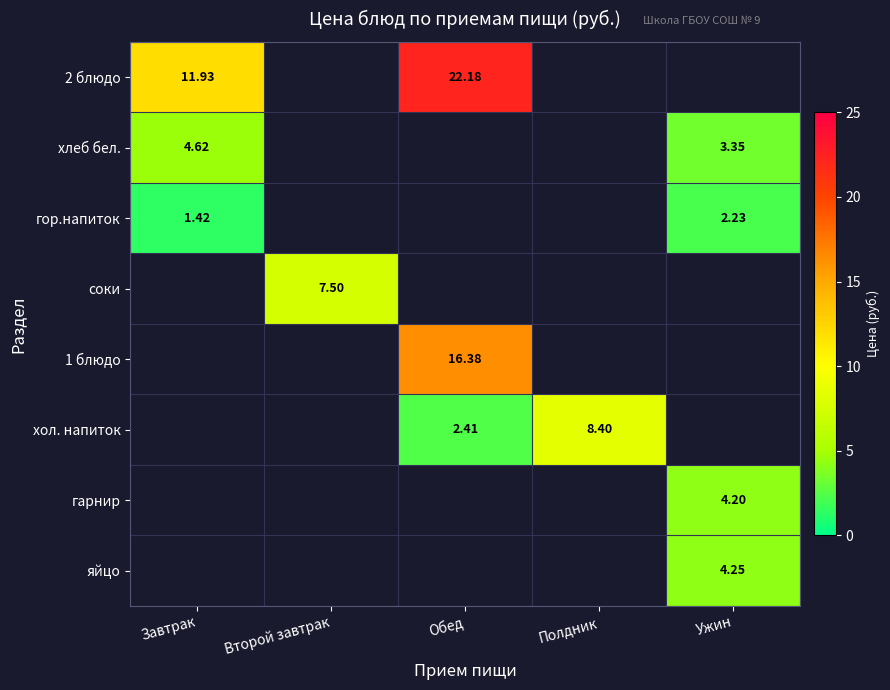

The value of гарнир at Ужин is 4.2. True or false?

True